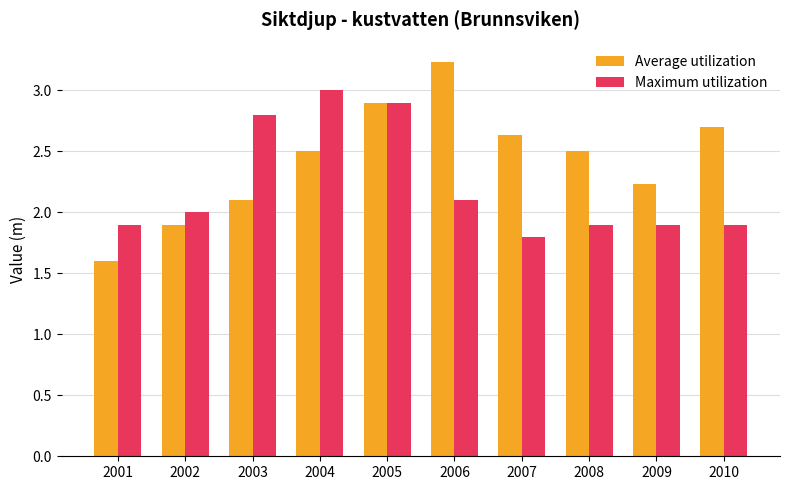

Reading right to left, transcribe all the data shown in this chart.

Average utilization: 2010=2.7	2009=2.2	2008=2.5	2007=2.6	2006=3.2	2005=2.9	2004=2.5	2003=2.1	2002=1.9	2001=1.6
Maximum utilization: 2010=1.9	2009=1.9	2008=1.9	2007=1.8	2006=2.1	2005=2.9	2004=3.0	2003=2.8	2002=2.0	2001=1.9